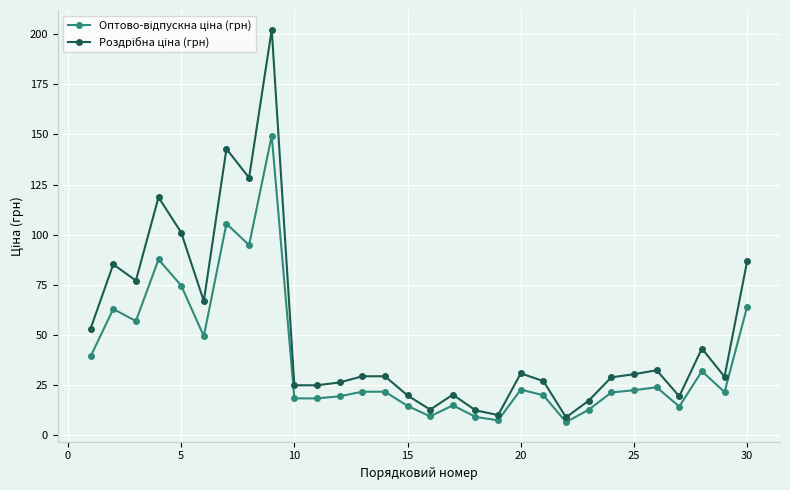

What is the greatest value displayed?

202.2